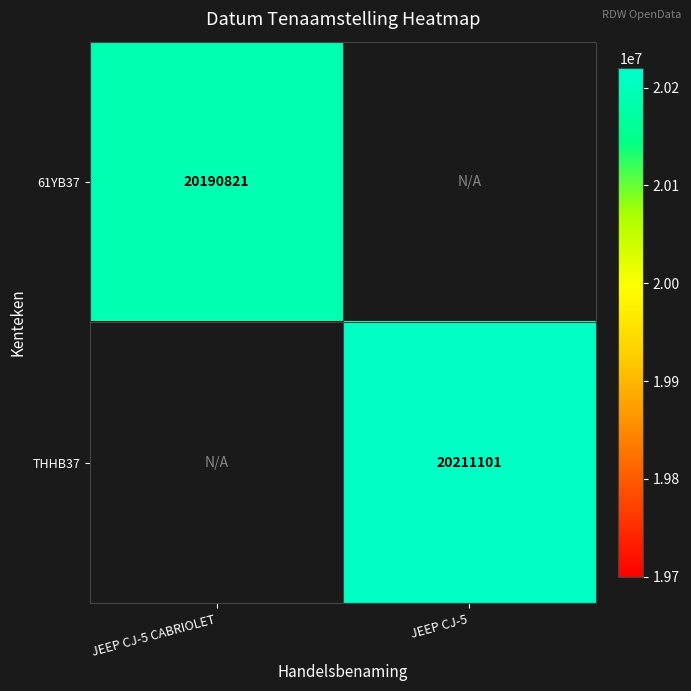

True or false: THHB37 has a value of 13541761 at JEEP CJ-5.

False